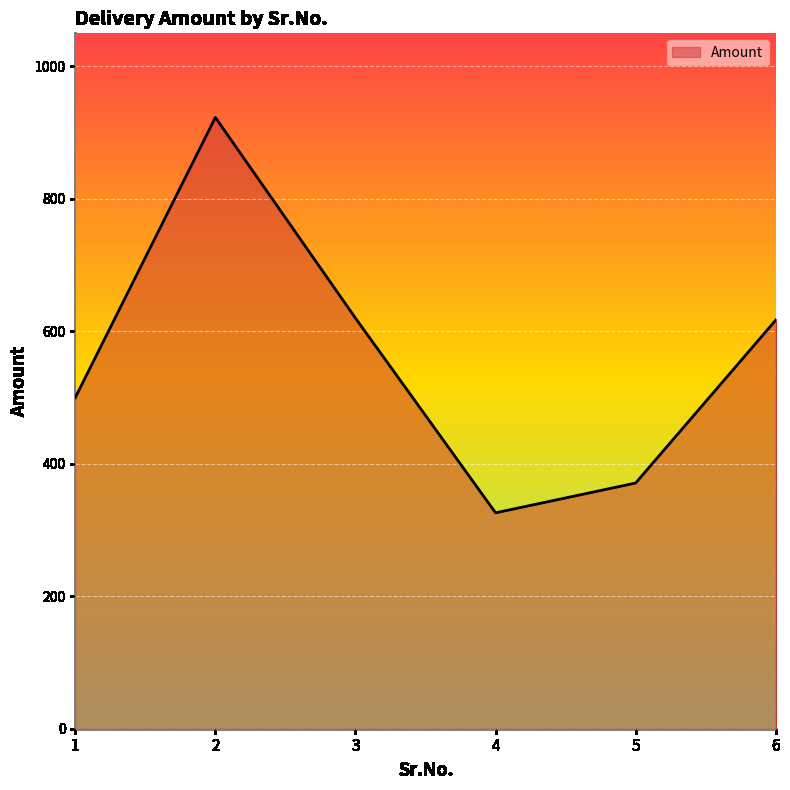

What is the difference between the values at 4 and 3?

294